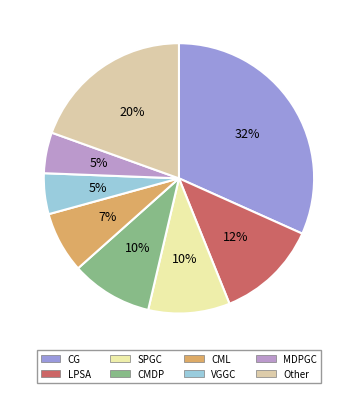

Which has a higher value, MDPGC or SPGC?

SPGC